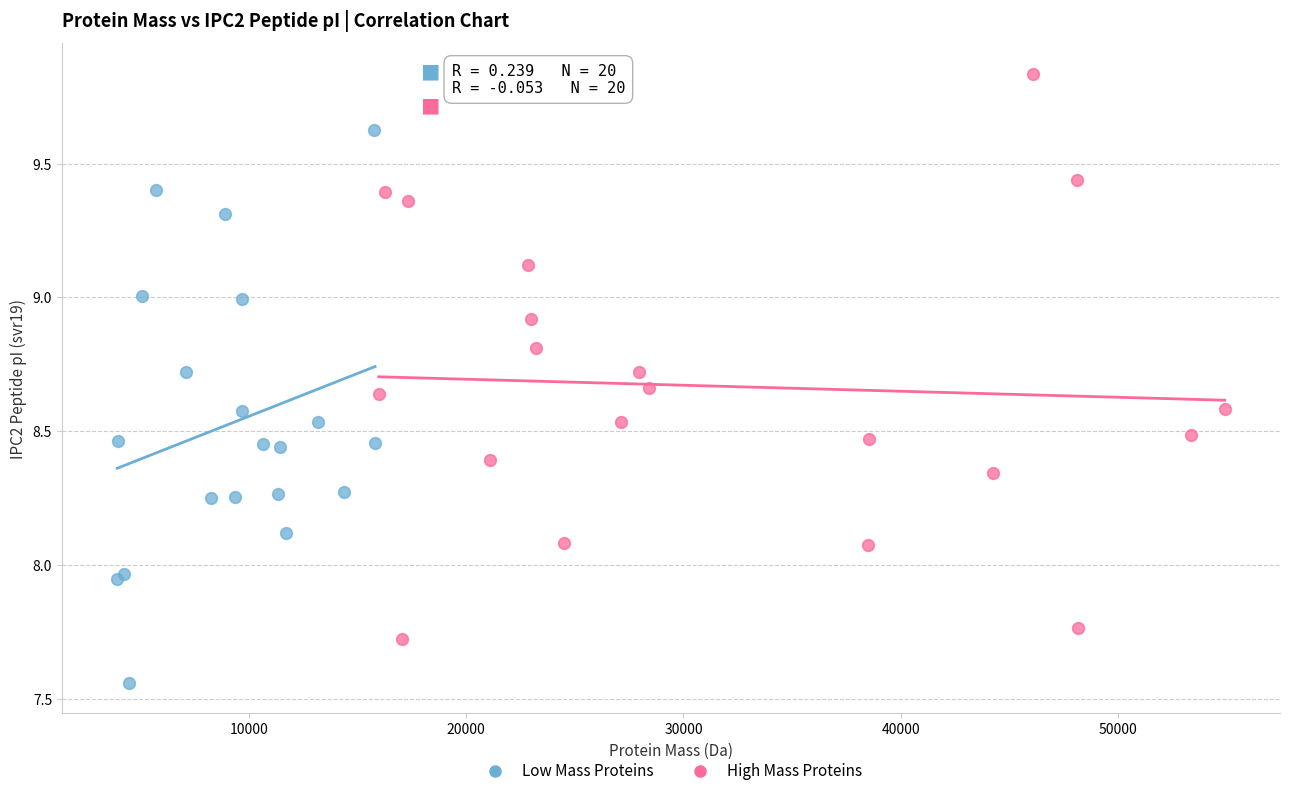

Which series contains the highest Y value?

High Mass Proteins